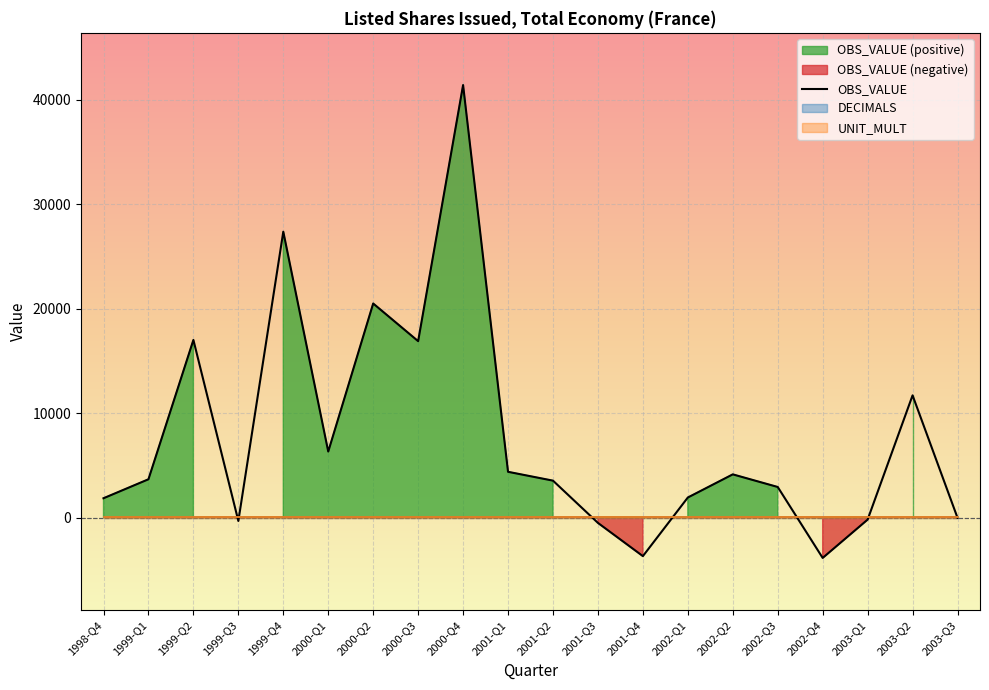

What is the value of the UNIT_MULT point at the 6th from the left?

6